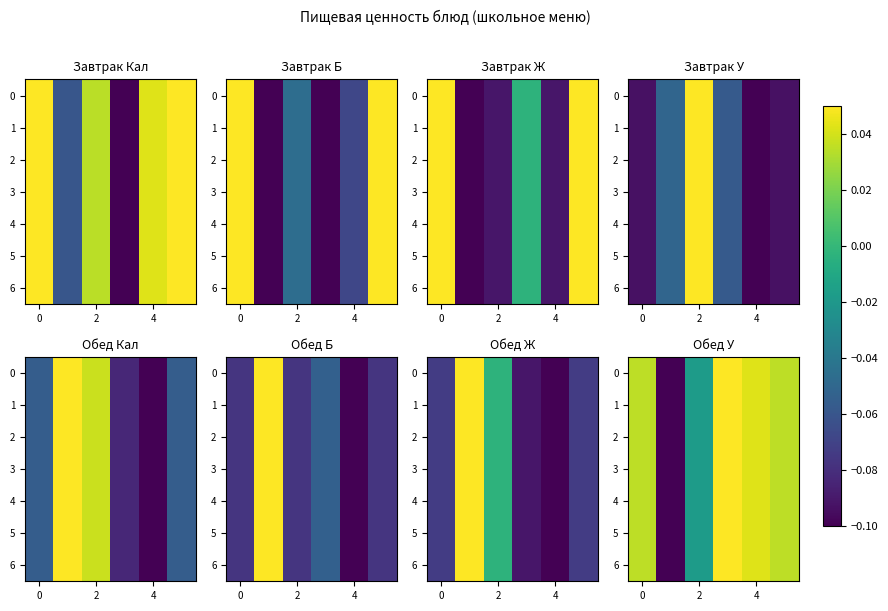

What is the minimum value shown in the chart?

-0.1